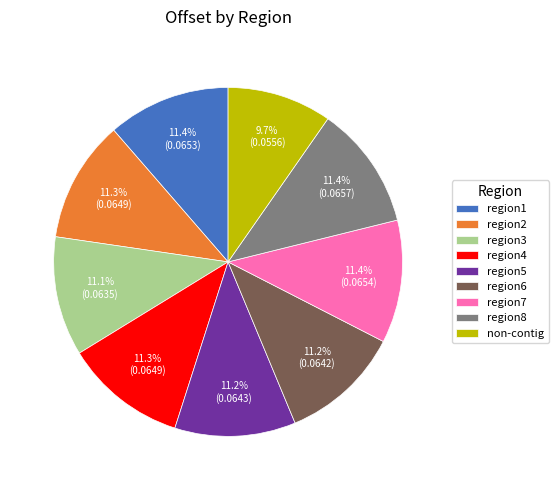

True or false: region4 accounts for 11% of the total.

True